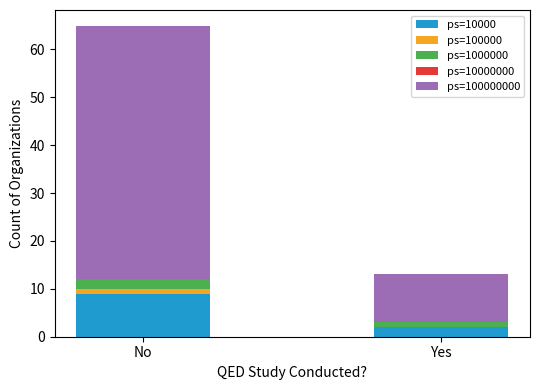

At which category is the sum across all series the highest?

No